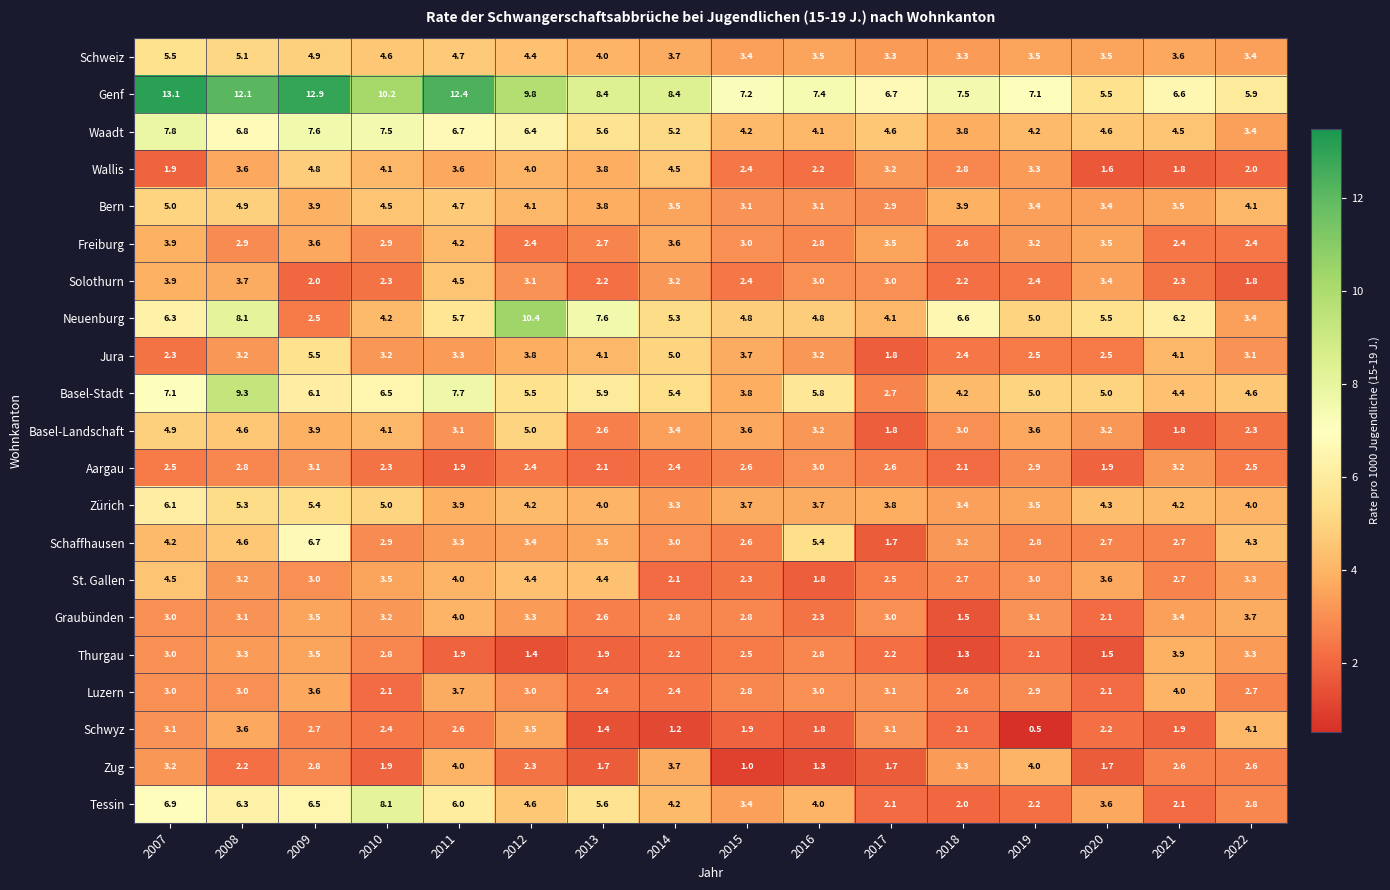

Which series has the widest spread of values?

Neuenburg